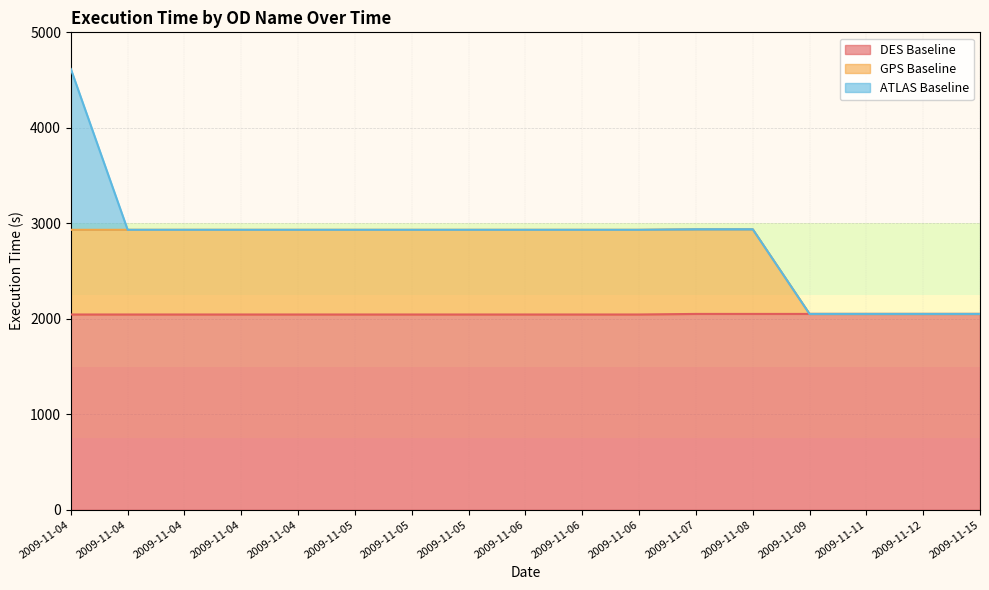

What is the difference between the maximum and minimum values in the DES Baseline series?

6